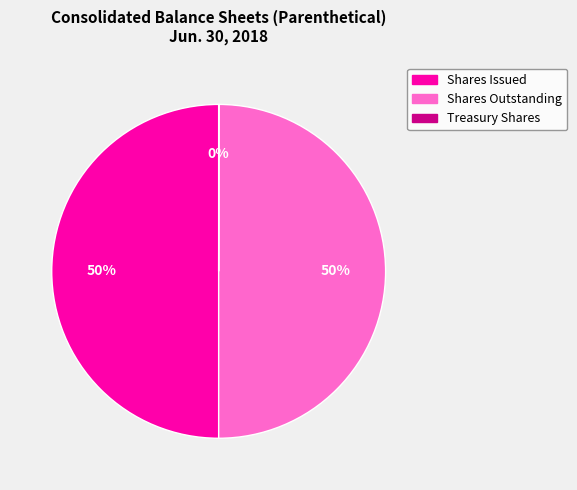

To the nearest percent, what is the difference between the largest and smallest slice percentages?

50%